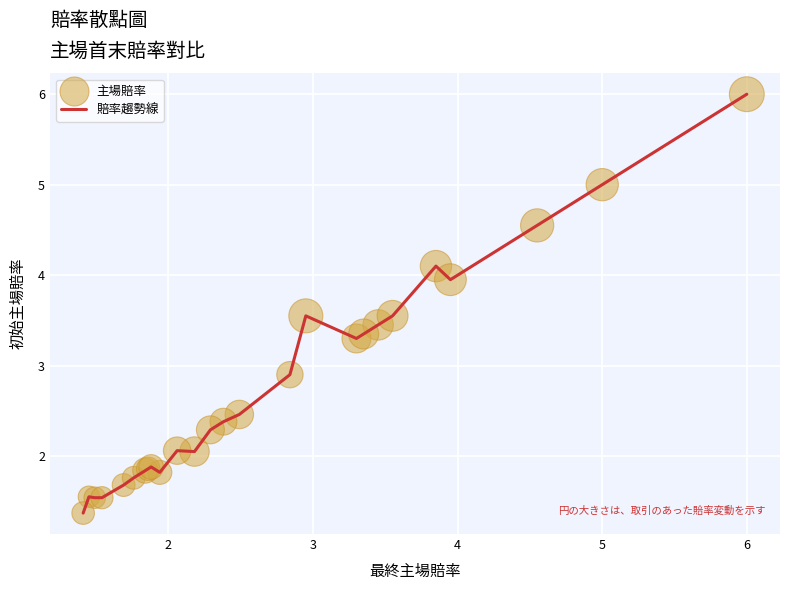

What is the difference between the maximum and minimum values?

4.6